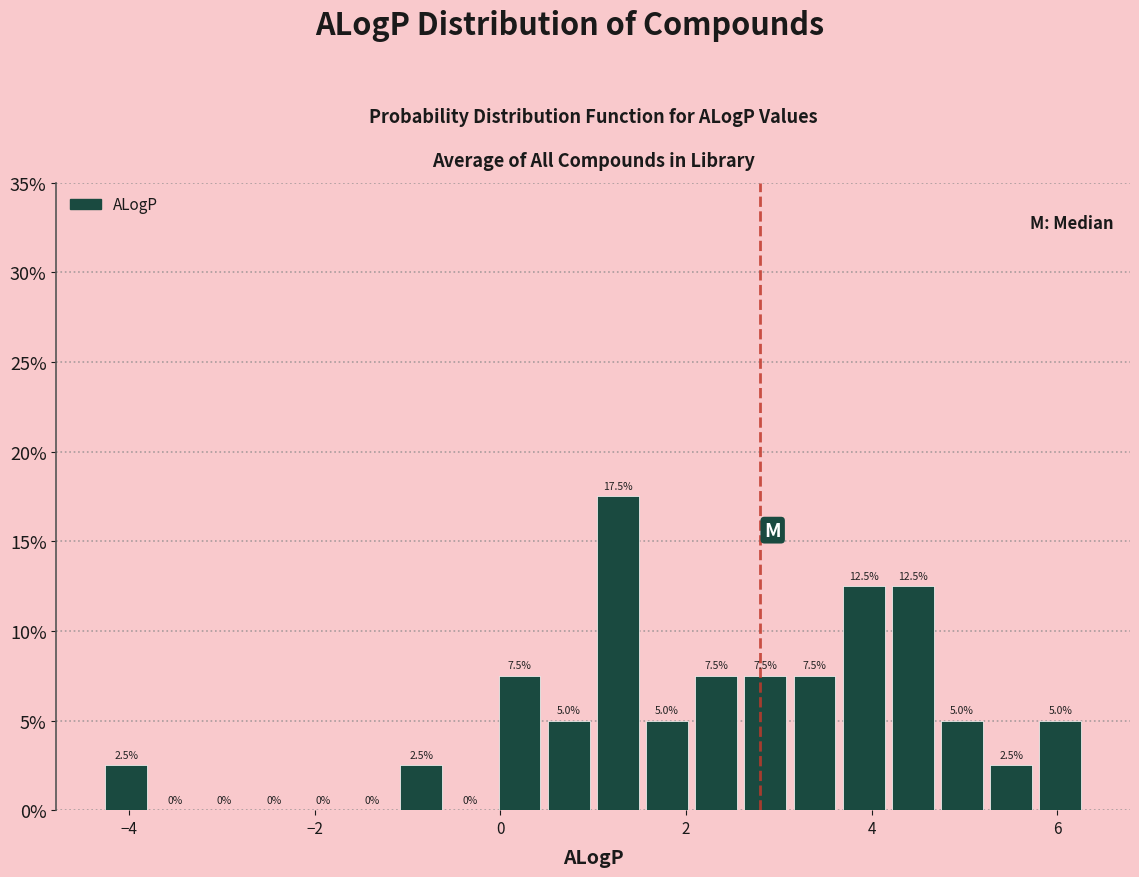

Read against the x-axis, roughly where is the centre of the tallest bar?

1.2